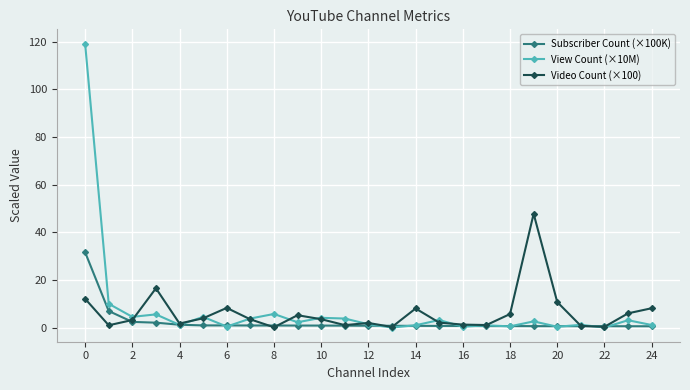

Is this an area chart (filled region under the line)?

No